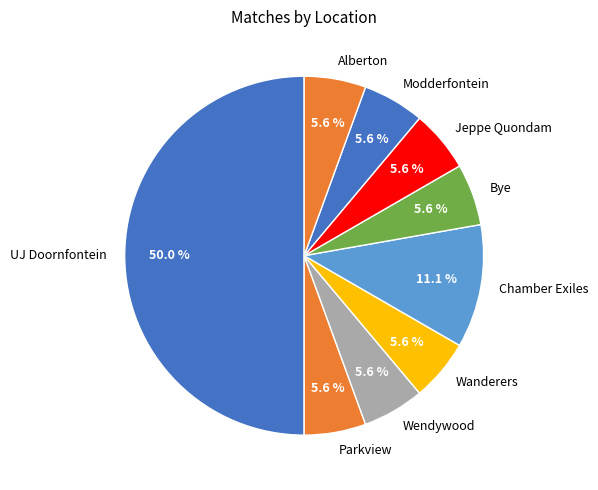

Does Wendywood account for over 50% of the chart?

No